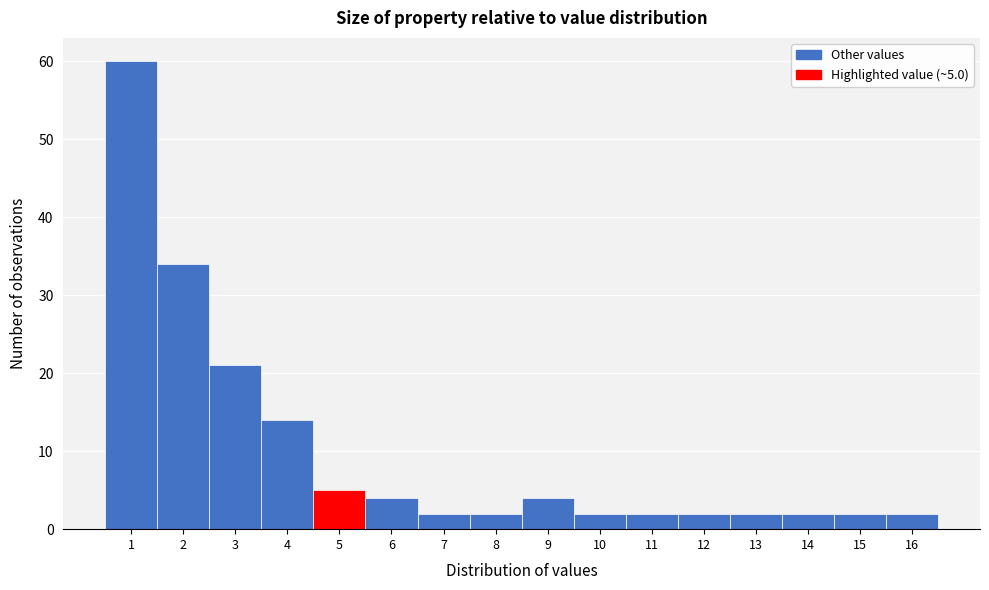

Reading left to right, what are all the values shown in this chart?

1=60	2=34	3=21	4=14	5=5	6=4	7=2	8=2	9=4	10=2	11=2	12=2	13=2	14=2	15=2	16=2